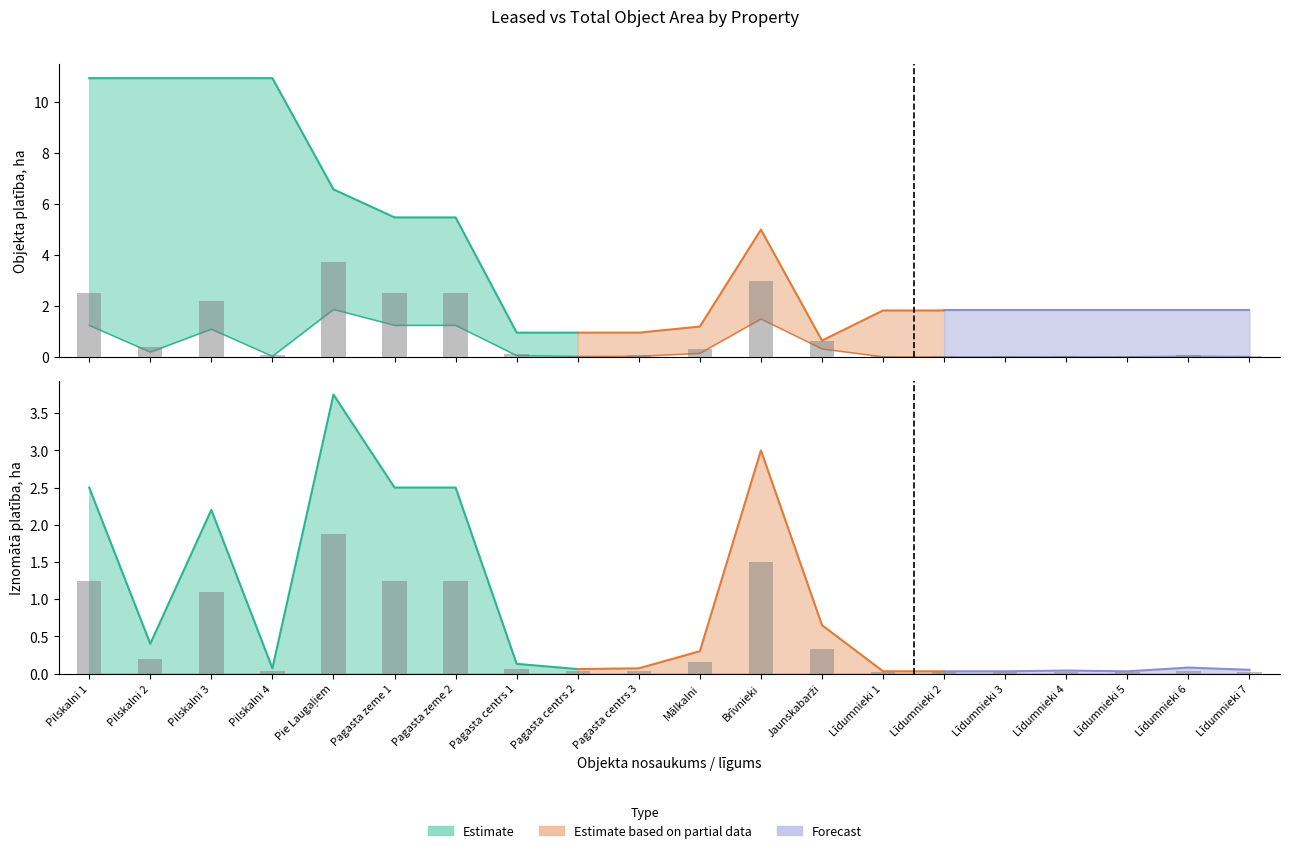

What is the difference between the highest and lowest values at Līdumnieki 1?

1.8